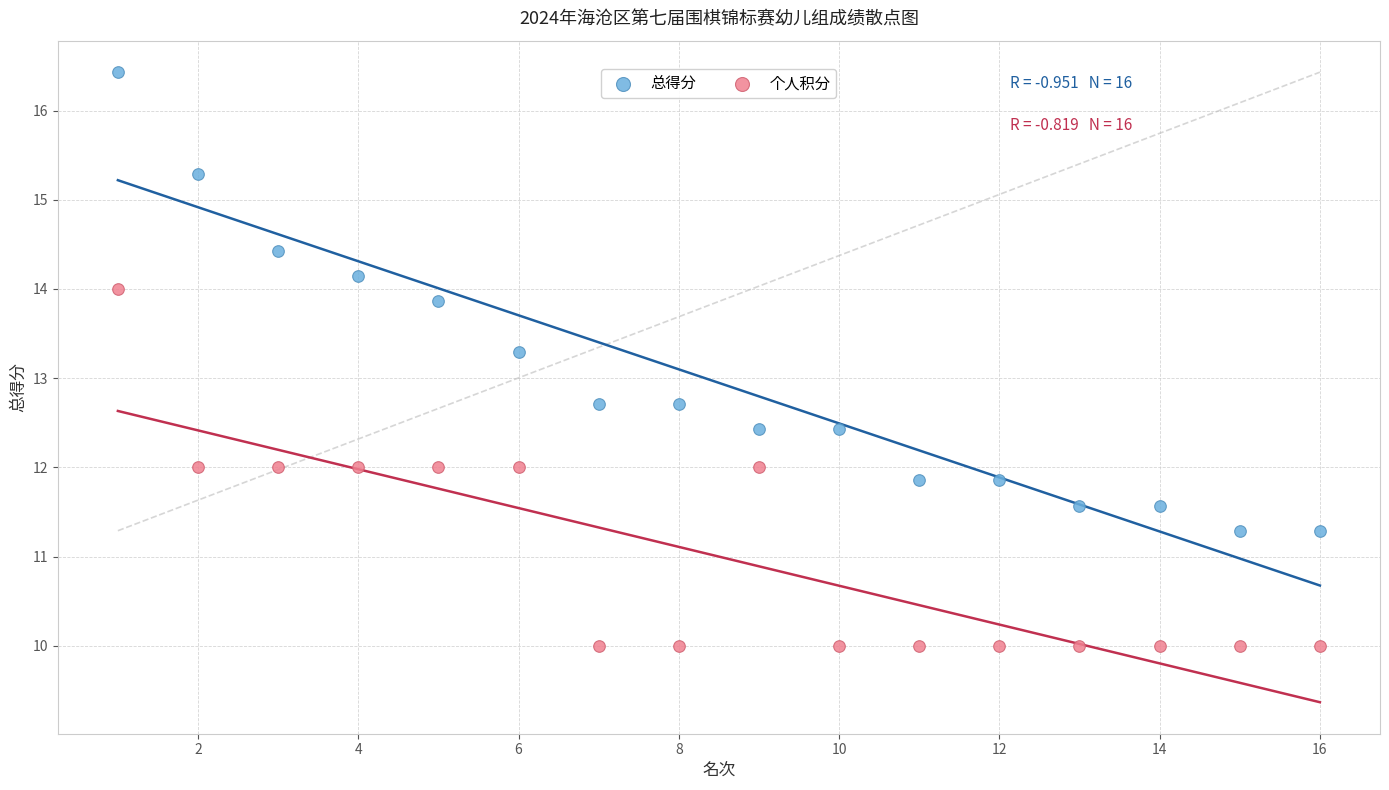

What are all the series names shown in the legend?

总得分, 个人积分